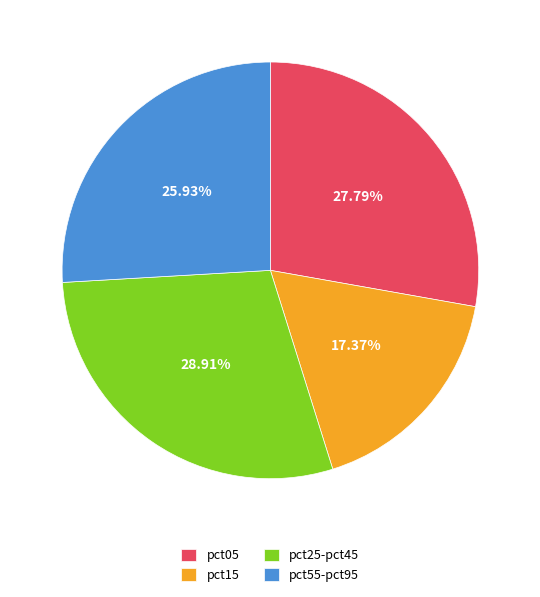

What is the smallest slice in the pie chart?

pct15